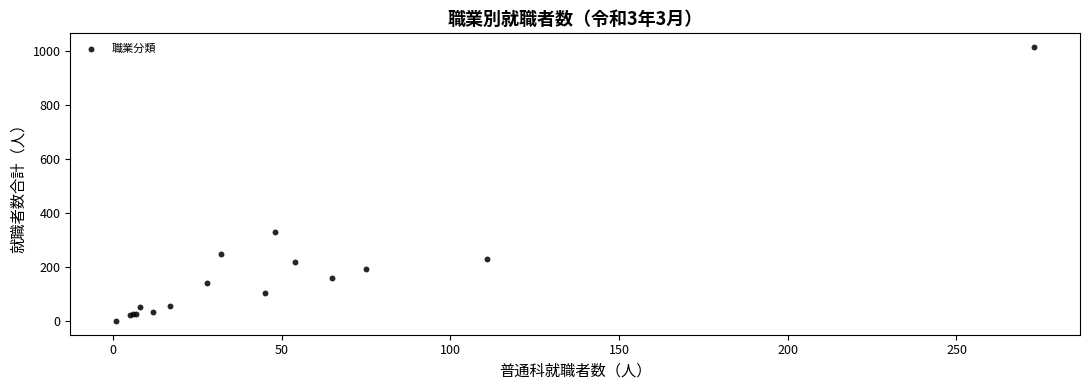

What Y value in the scatter plot is closest to 507?

330